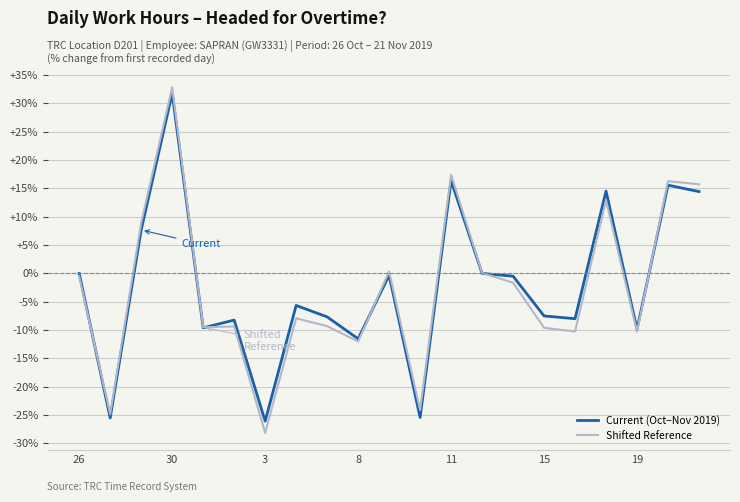

True or false: Shifted Reference and Current (Oct–Nov 2019) intersect in this chart.

True